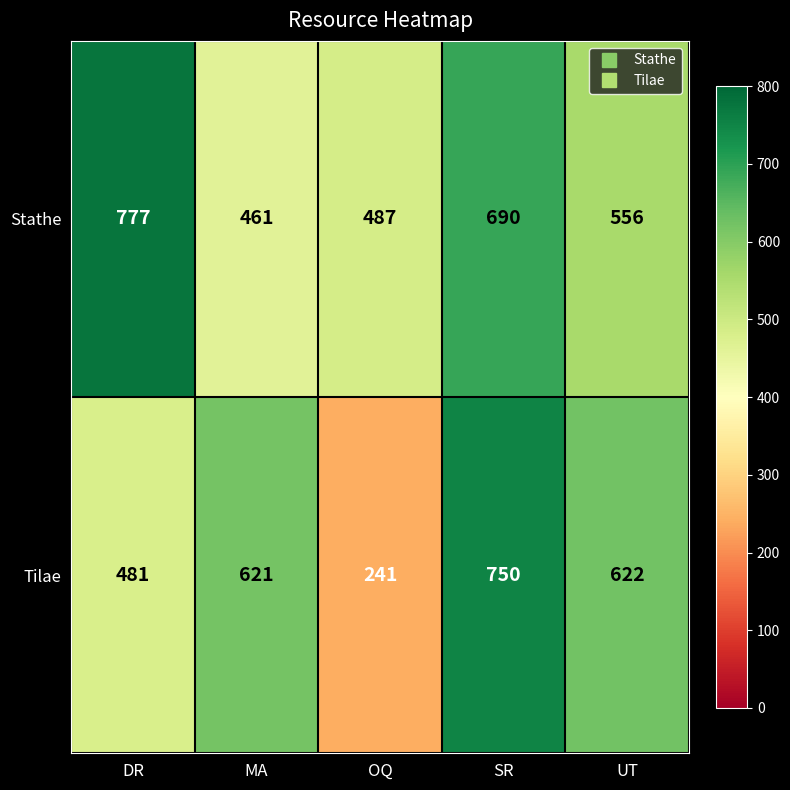

What is the difference between the second highest and second lowest values in the Stathe series?

203